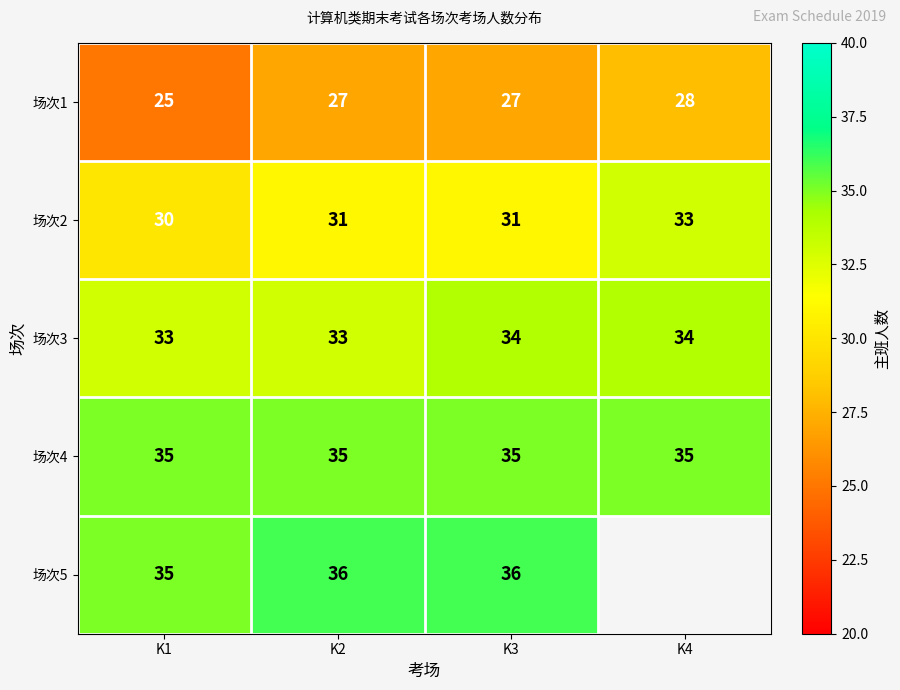

At which label is 场次1 closest to 26?

K1